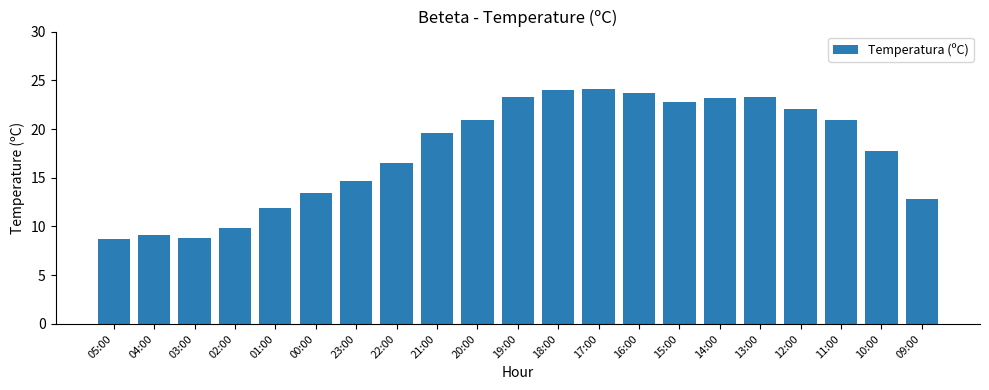

The chart shows a value of 11.3 at 10:00. True or false?

False